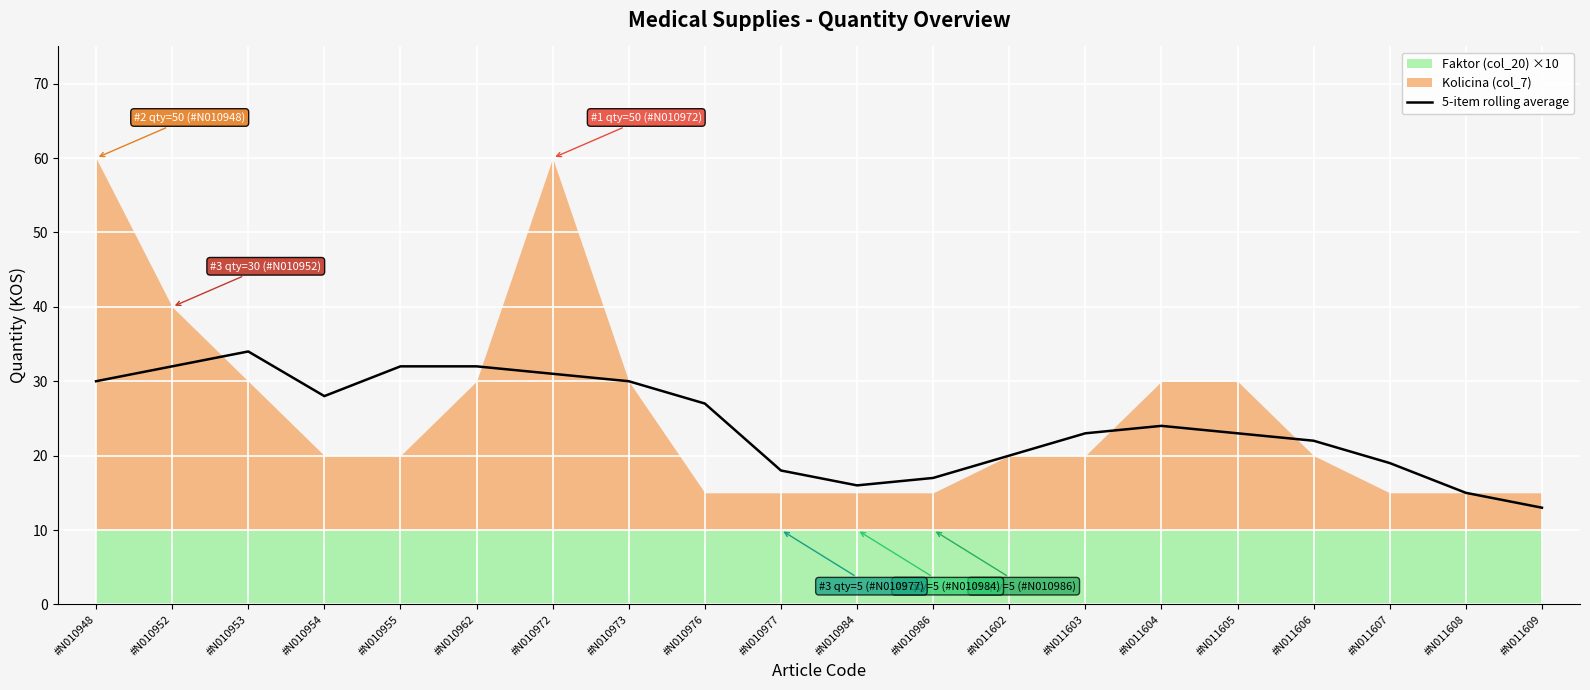

Is it true that the value at #N010976 is 15?

False